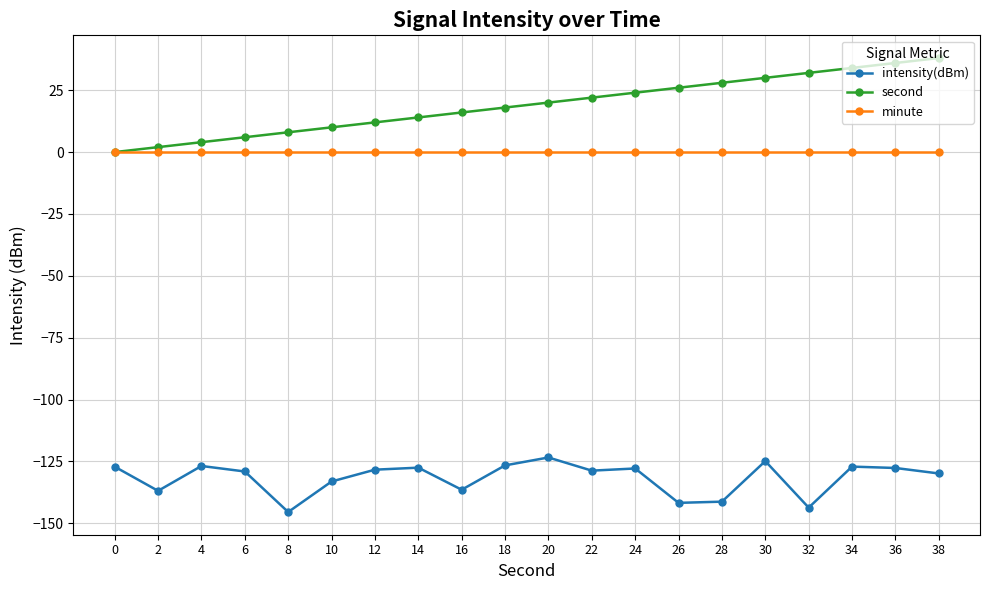

The second series shows 8.5 at 16. True or false?

False